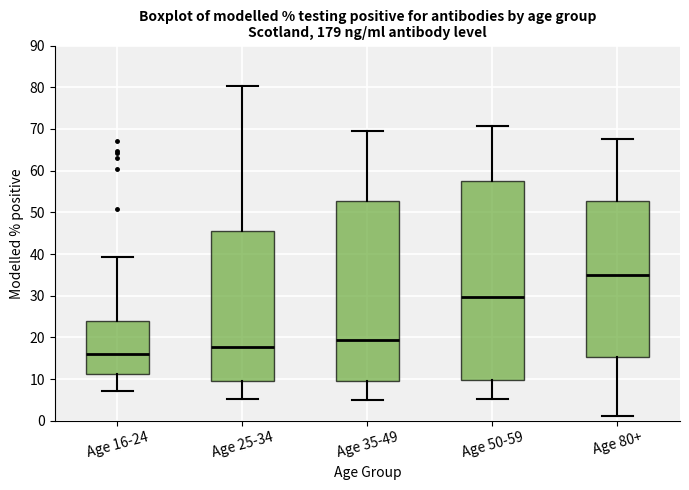

Comparing the boxes themselves (not the whiskers), which one is the tallest?

Age 50-59